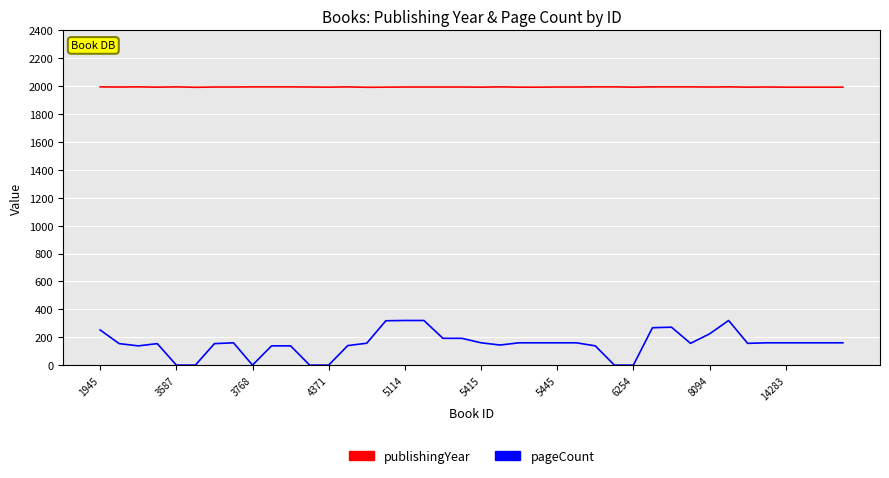

Count the number of categories in the chart.

40